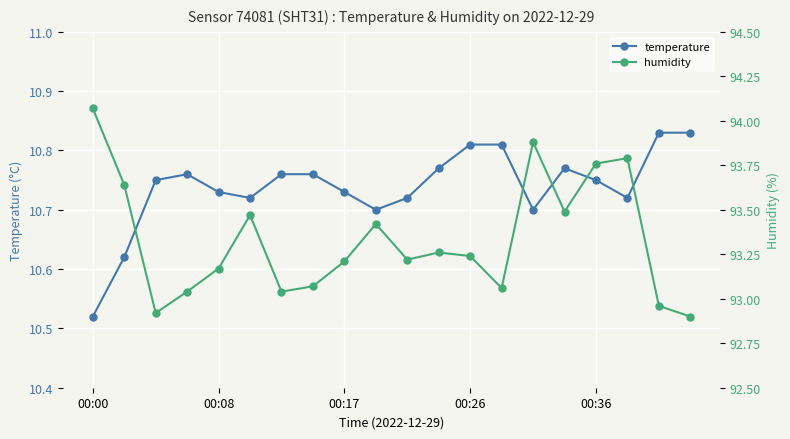

Rank the series by their maximum value, from highest to lowest.

humidity, temperature